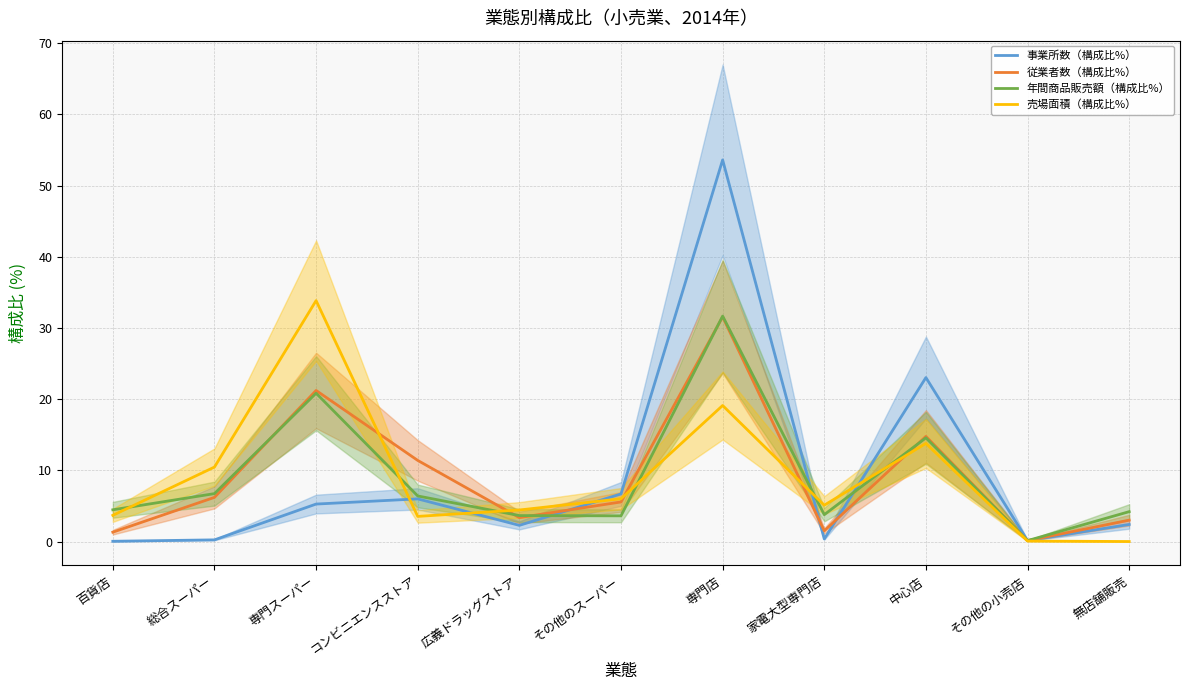

True or false: 事業所数（構成比%） has more than 0 interior local peaks.

True